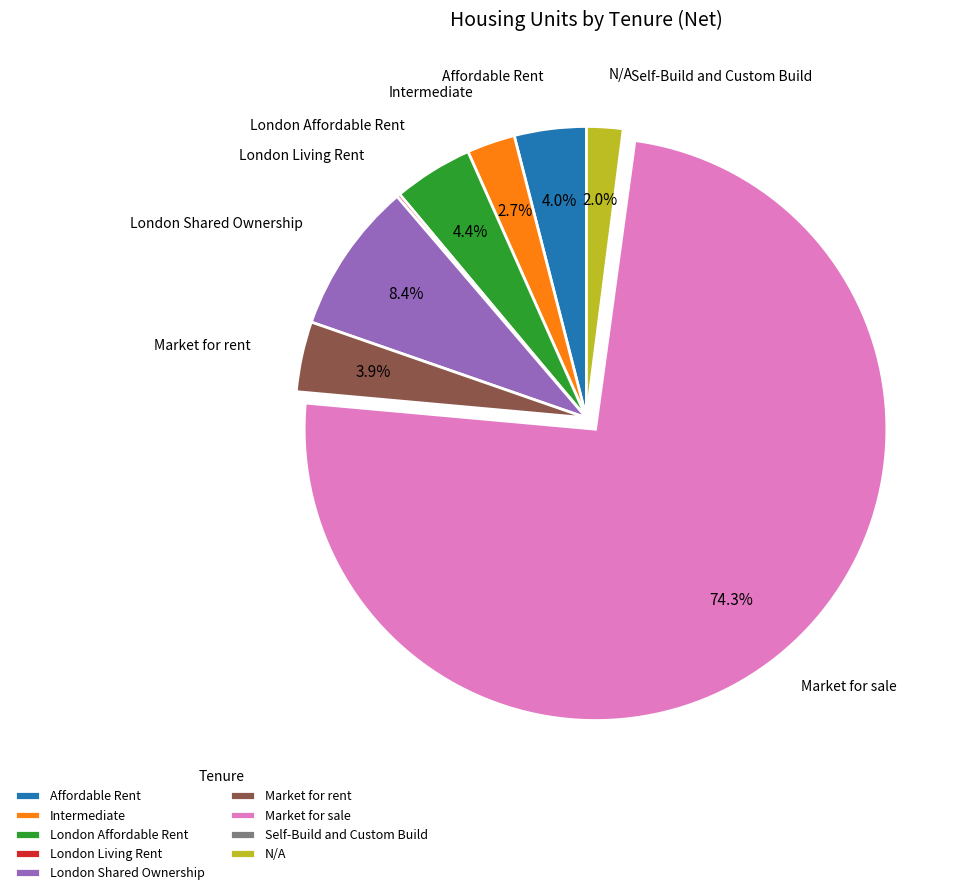

Which slice represents more than half of the pie?

Market for sale